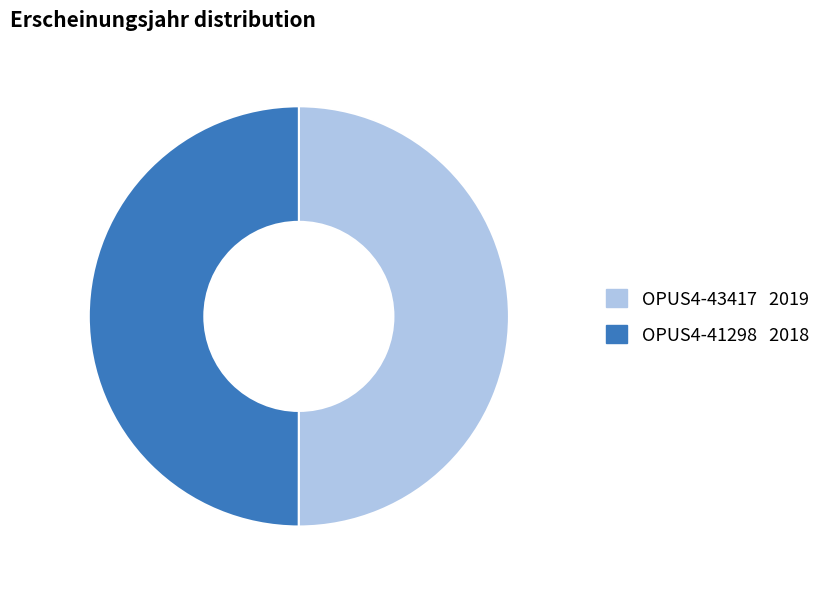

Is the sum of OPUS4-43417 and OPUS4-41298 greater than half?

Yes